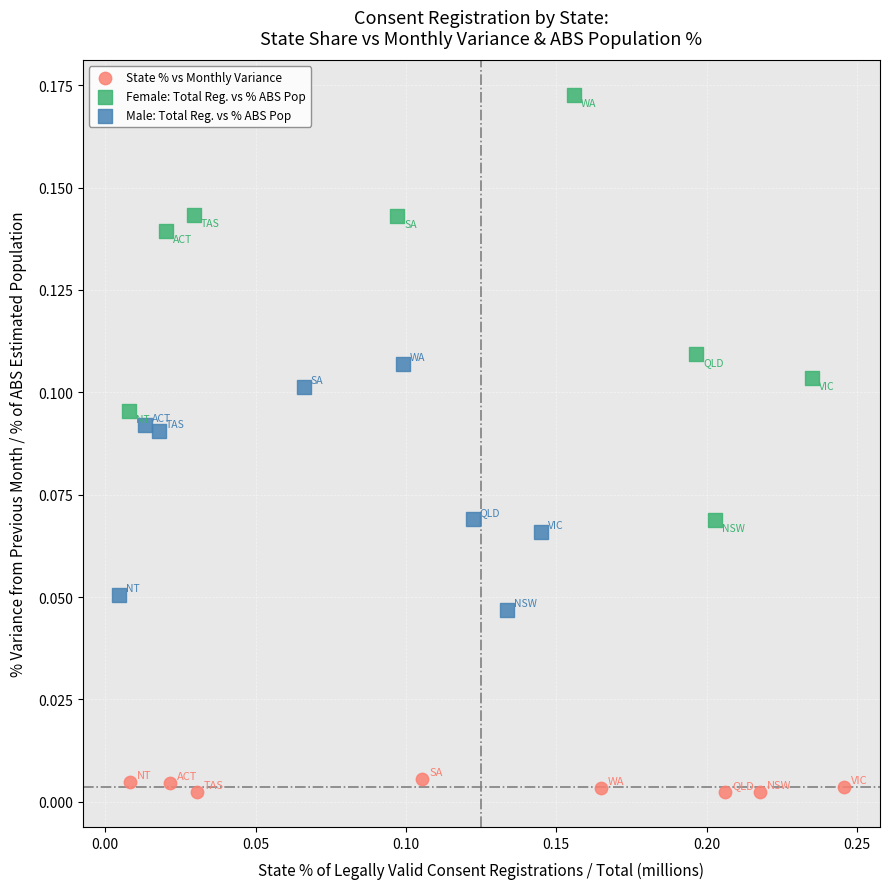

Which series has the largest Y range (max minus min)?

Female: Total Reg. vs % ABS Pop